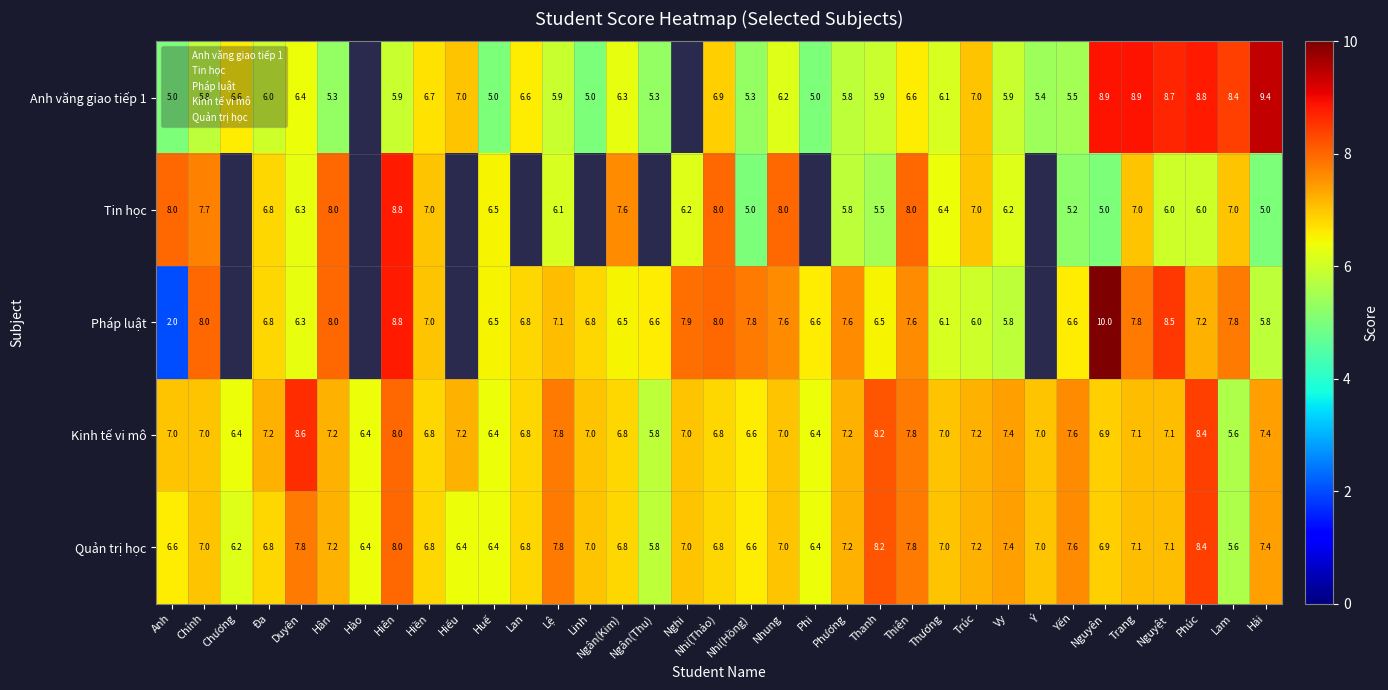

Is it true that Quản trị học equals 3.6 at Phúc?

False